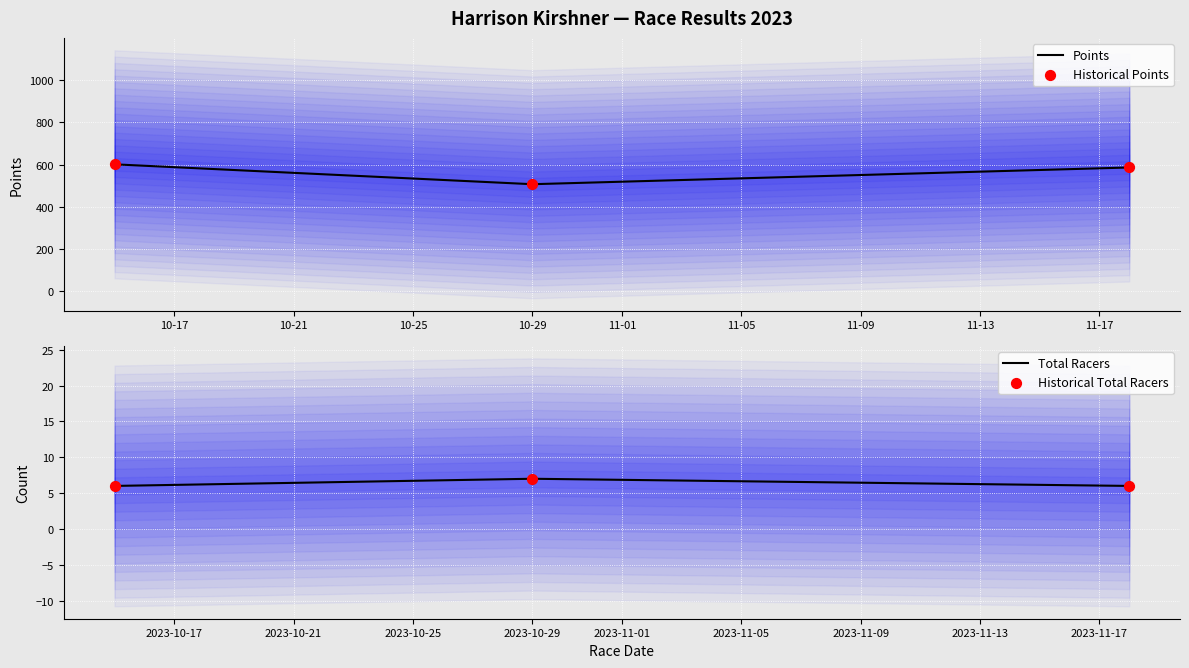

Which series contains the lowest Y value?

Total Racers